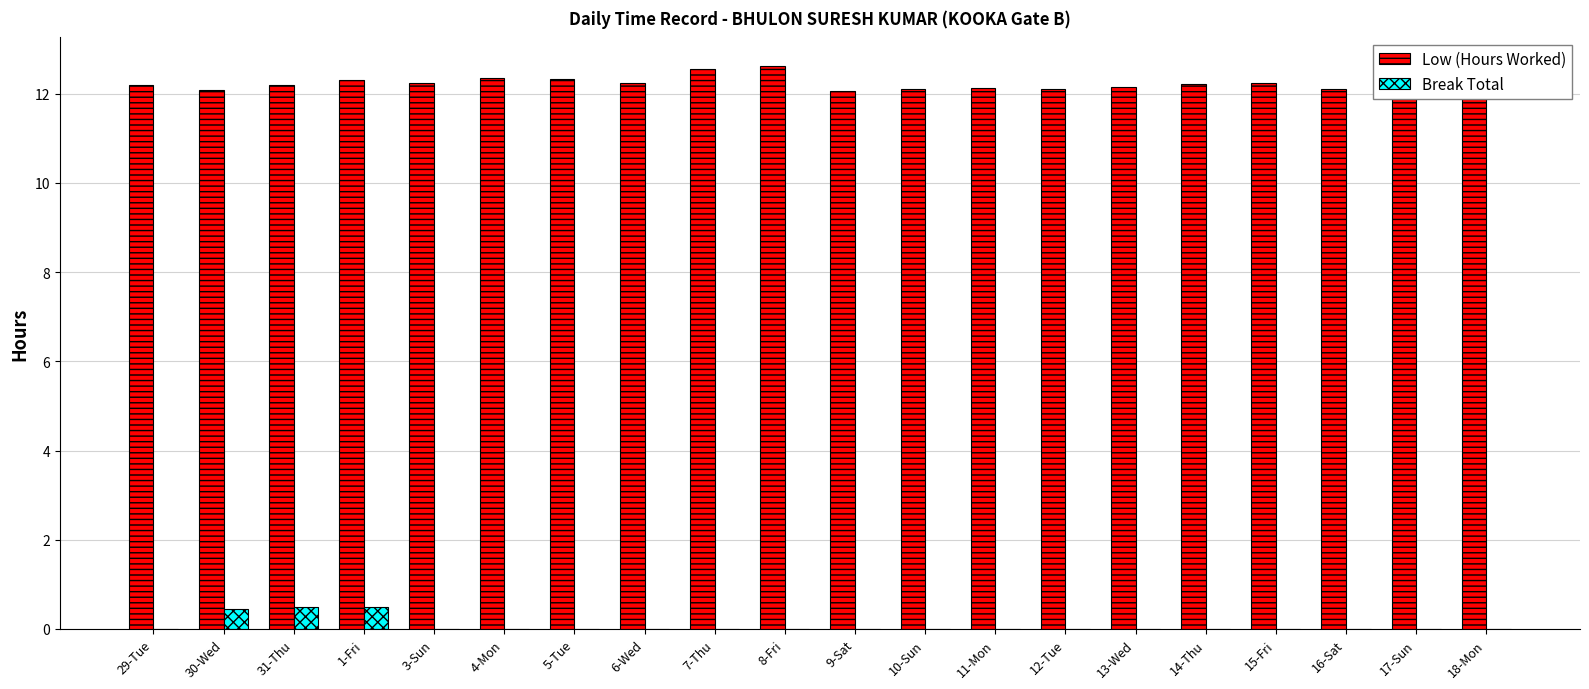

Is the value of Low (Hours Worked) at 13-Wed greater than the value of Break Total at 1-Fri?

Yes